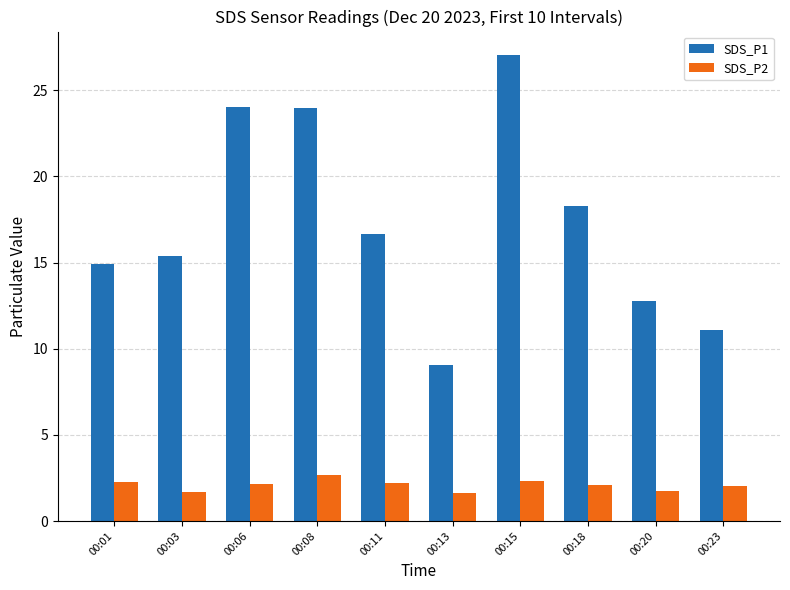

What is the value of the SDS_P2 bar at the 3rd from the left?

2.2